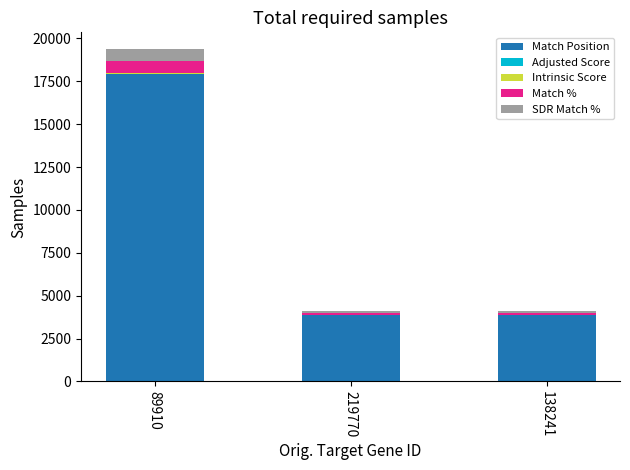

Is it true that Match Position equals 6155.0 at 219770?

False